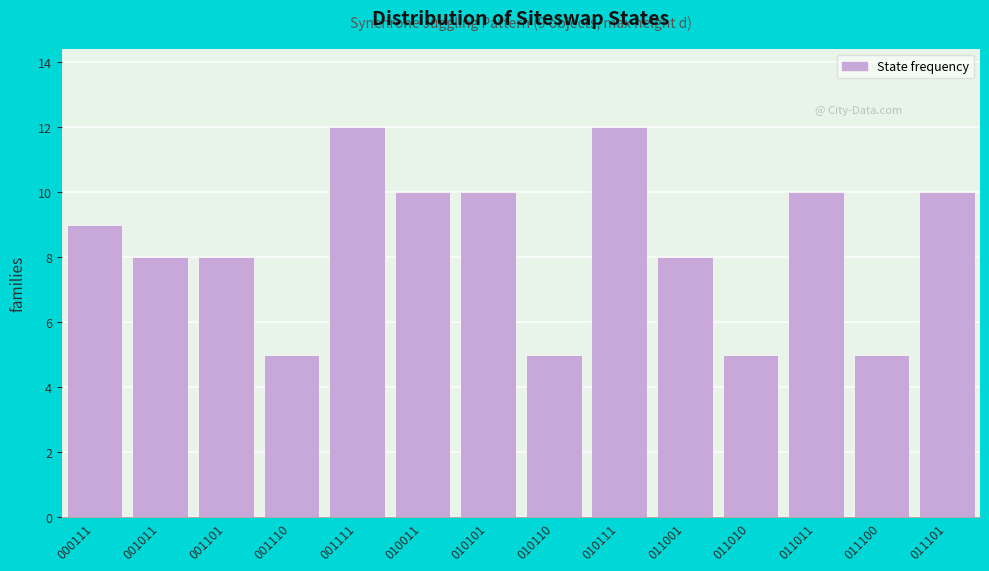

Reading right to left, extract all data points from this chart.

10	5	10	5	8	12	5	10	10	12	5	8	8	9